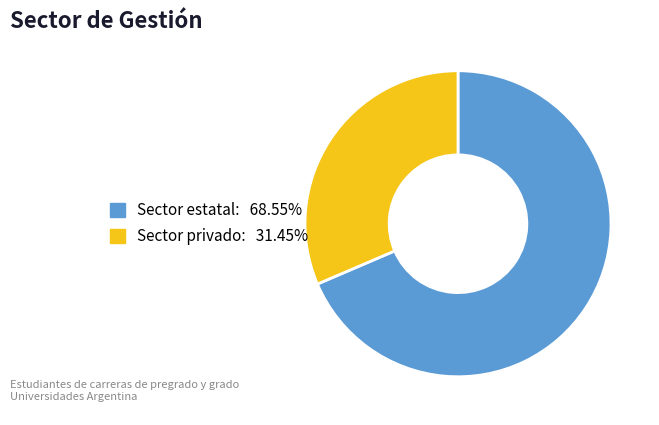

Which category has the smallest portion of the pie?

Sector privado